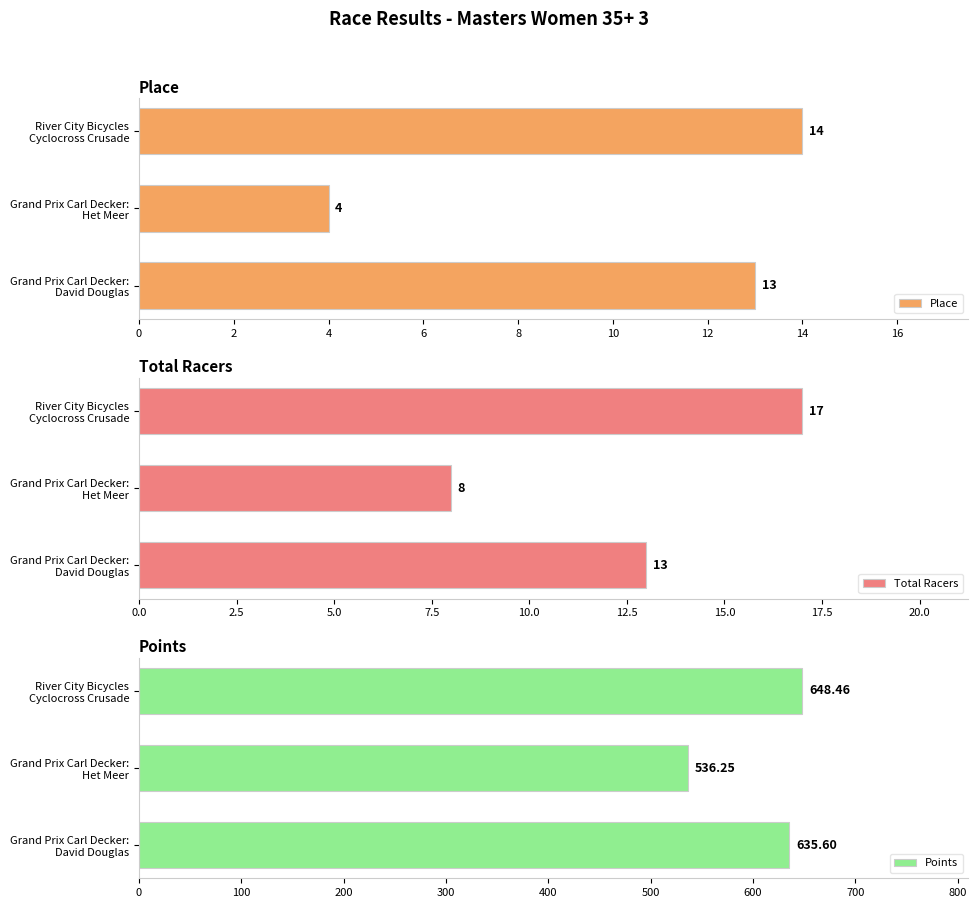

What is the difference between the maximum and minimum values in the Place series?

10